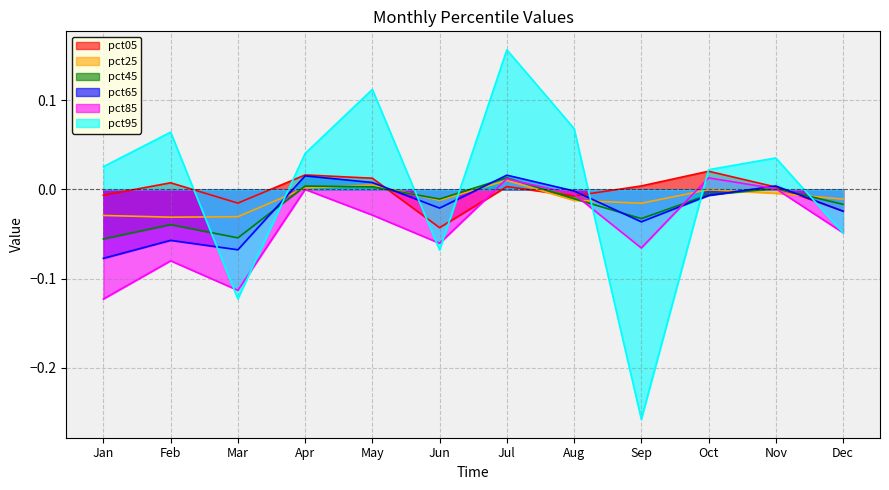

What value does the pct65 series have at Jan?

-0.1